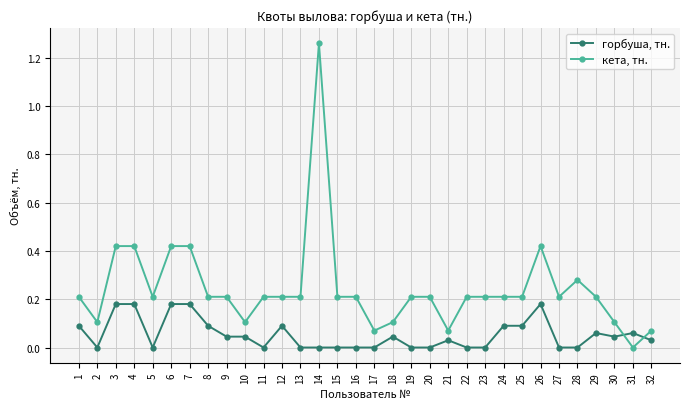

True or false: кета, тн. has more than 2 interior local peaks.

True